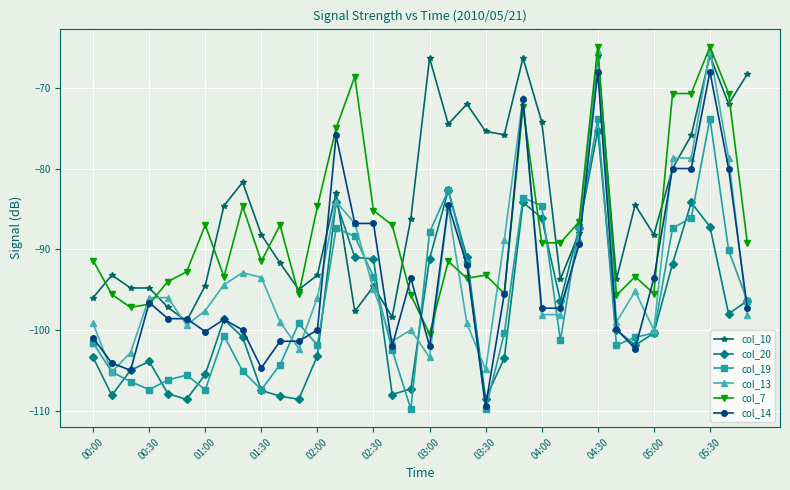

Does the chart have visible grid lines?

Yes